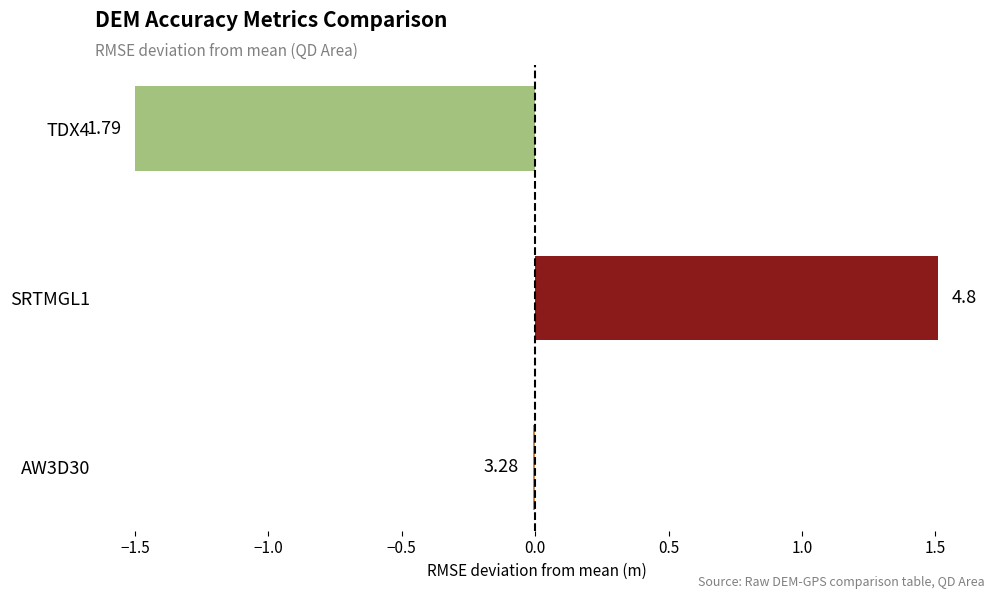

Does the chart contain any negative values?

Yes